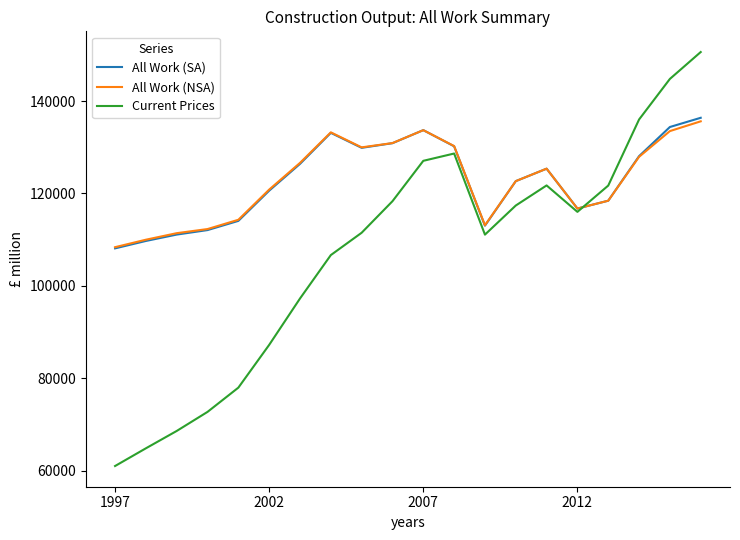

What is the minimum value for All Work (SA)?

108110